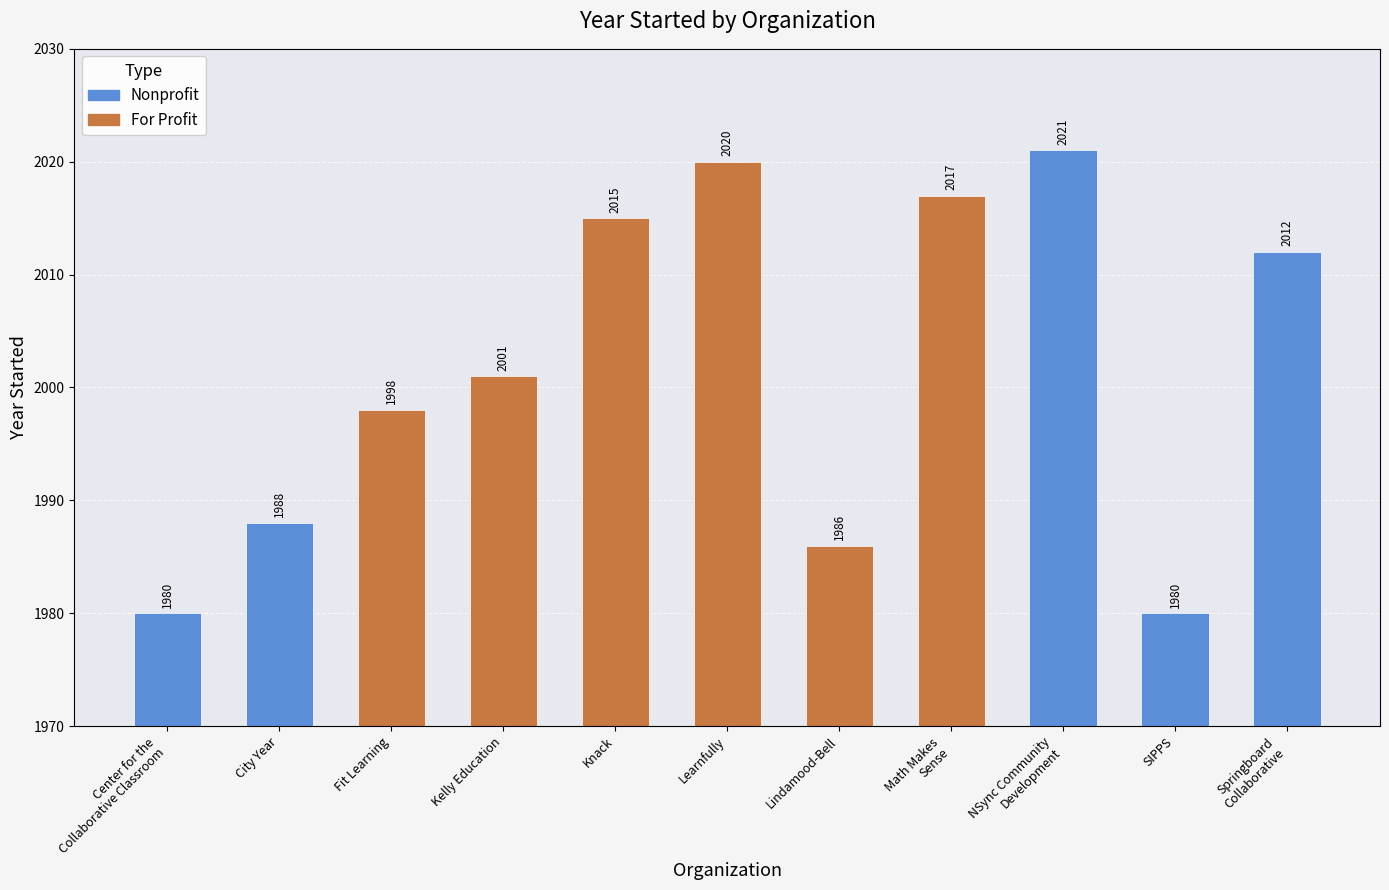

How many categories are shown in the chart?

11